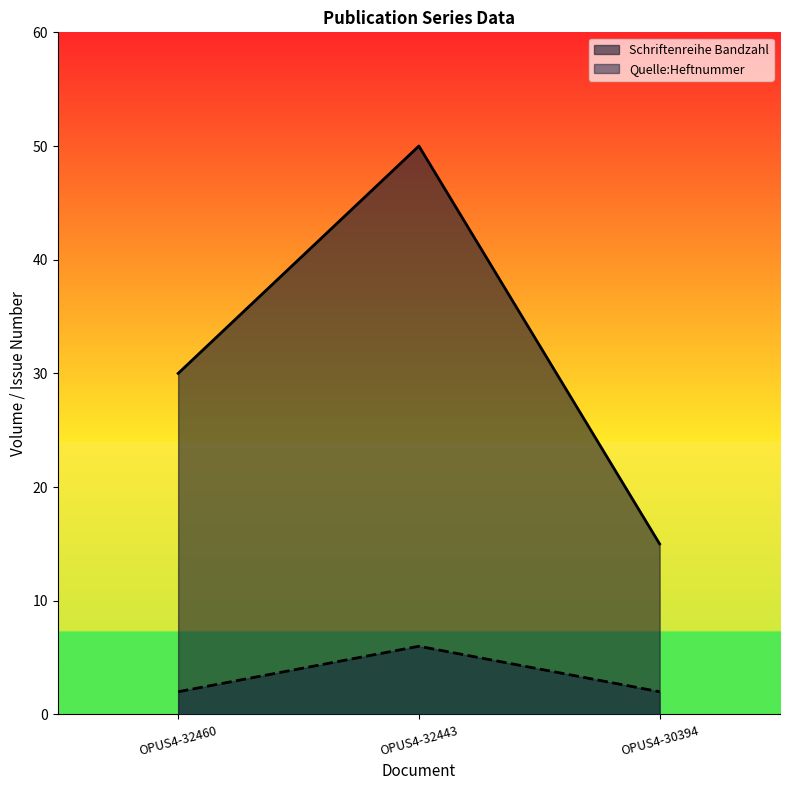

True or false: Quelle:Heftnummer has a value of 9 at OPUS4-32443.

False